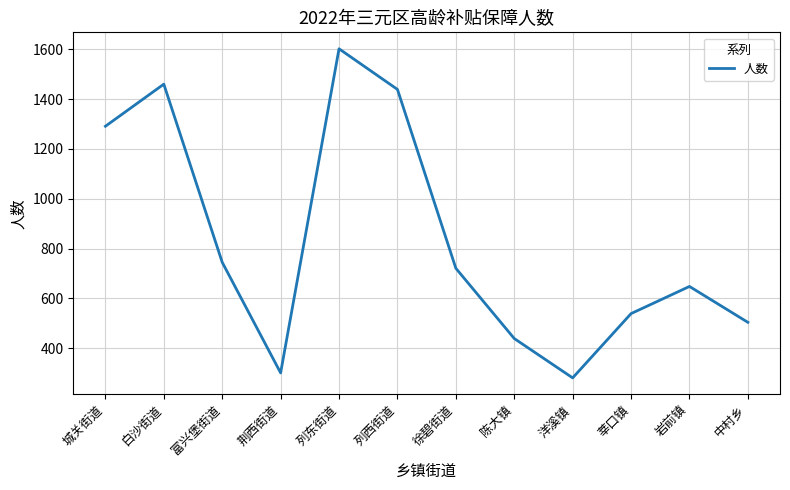

What is the maximum value shown in the chart?

1602